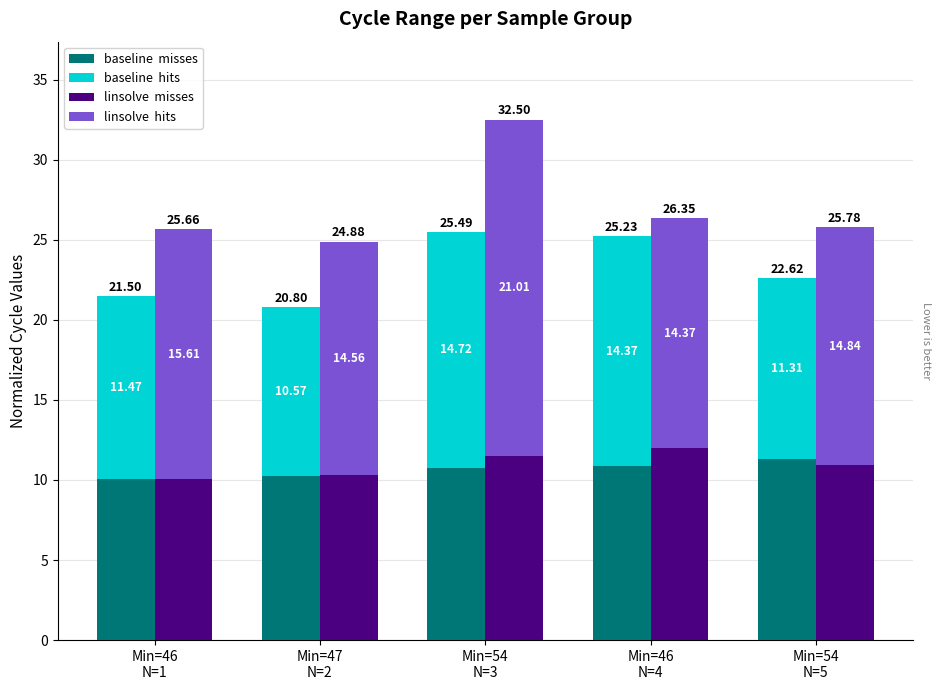

True or false: linsolve  hits has a value of 14.4 at Min=46
N=4.

True